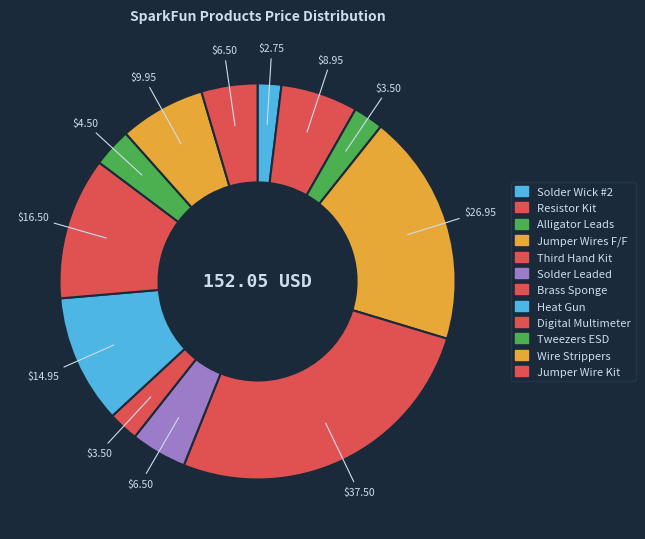

True or false: Solder Leaded accounts for 5% of the total.

True